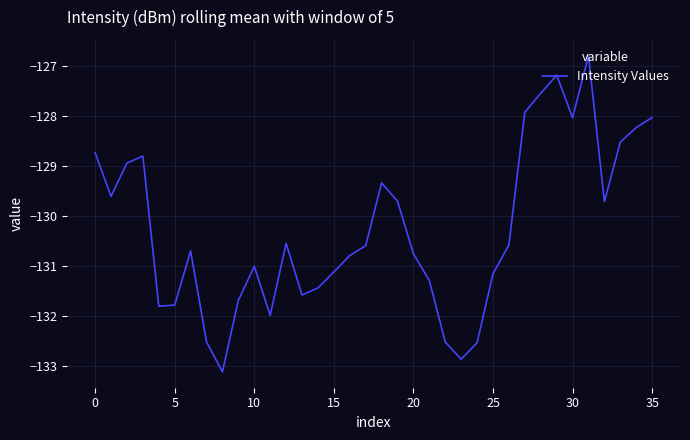

What is the maximum value shown in the chart?

-126.8